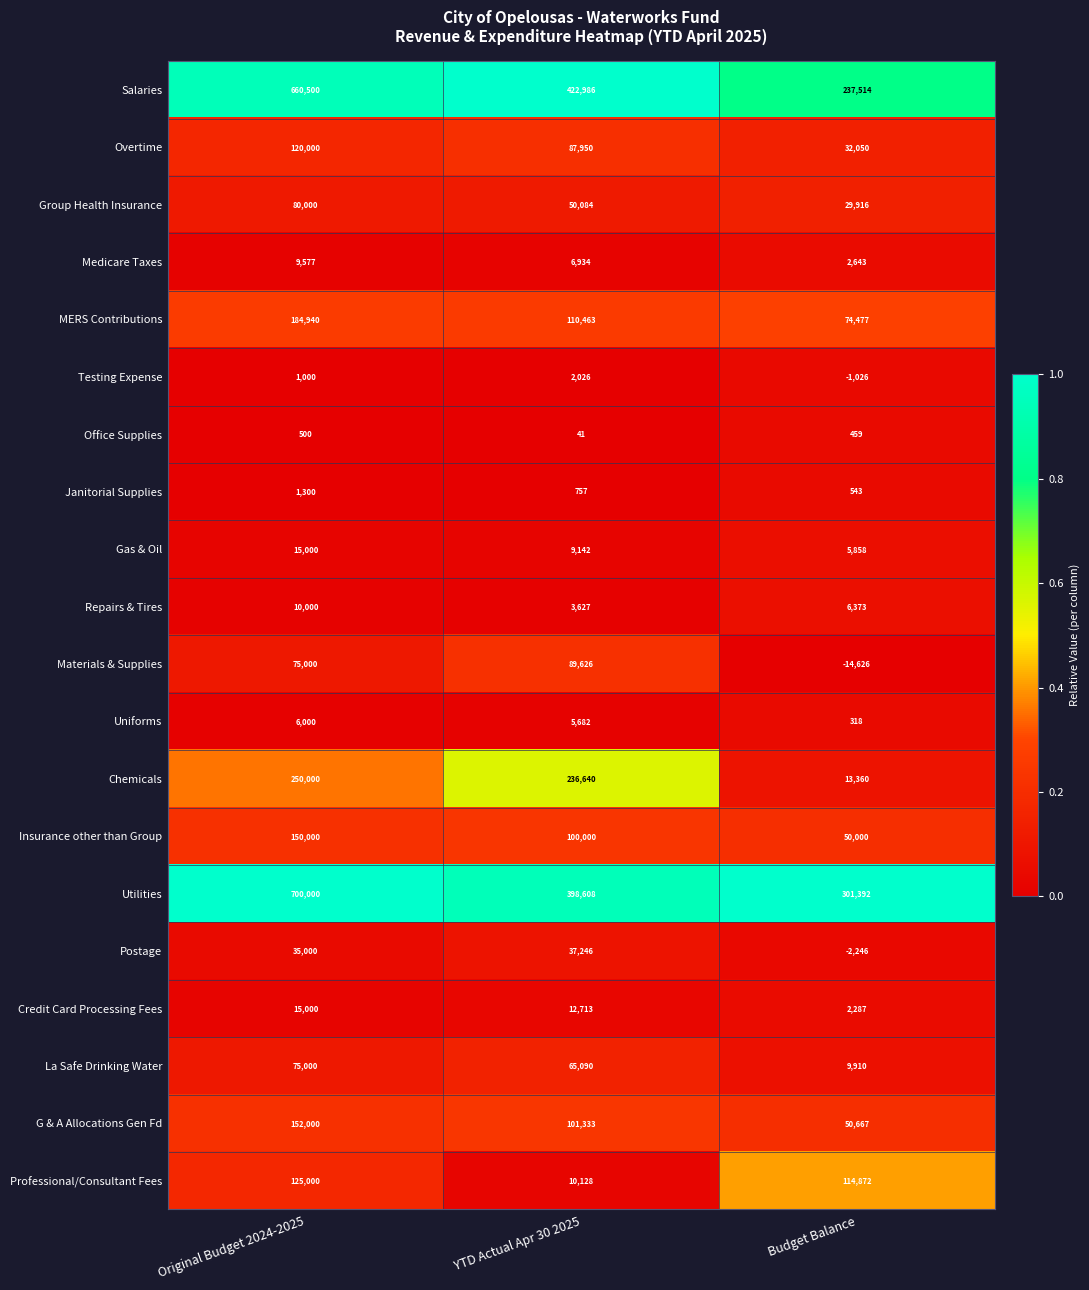

What is the approximate value of Insurance other than Group at Budget Balance, to the nearest 50?

50000